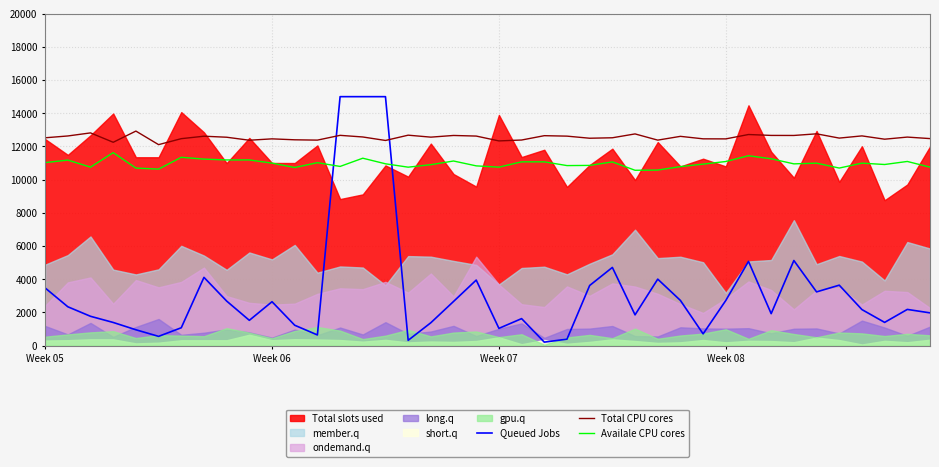

What is the minimum value for Availale CPU cores?

10565.6